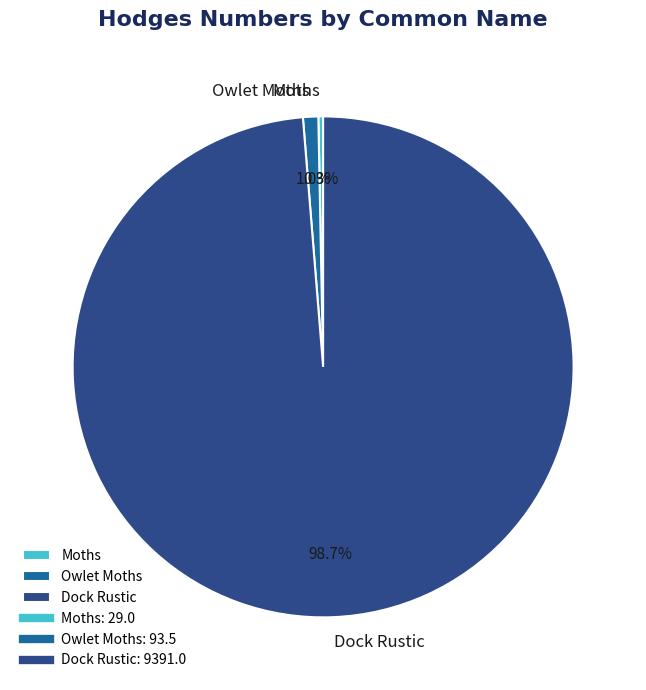

To the nearest percent, what is the difference between the Moths and Dock Rustic slice percentages?

98%